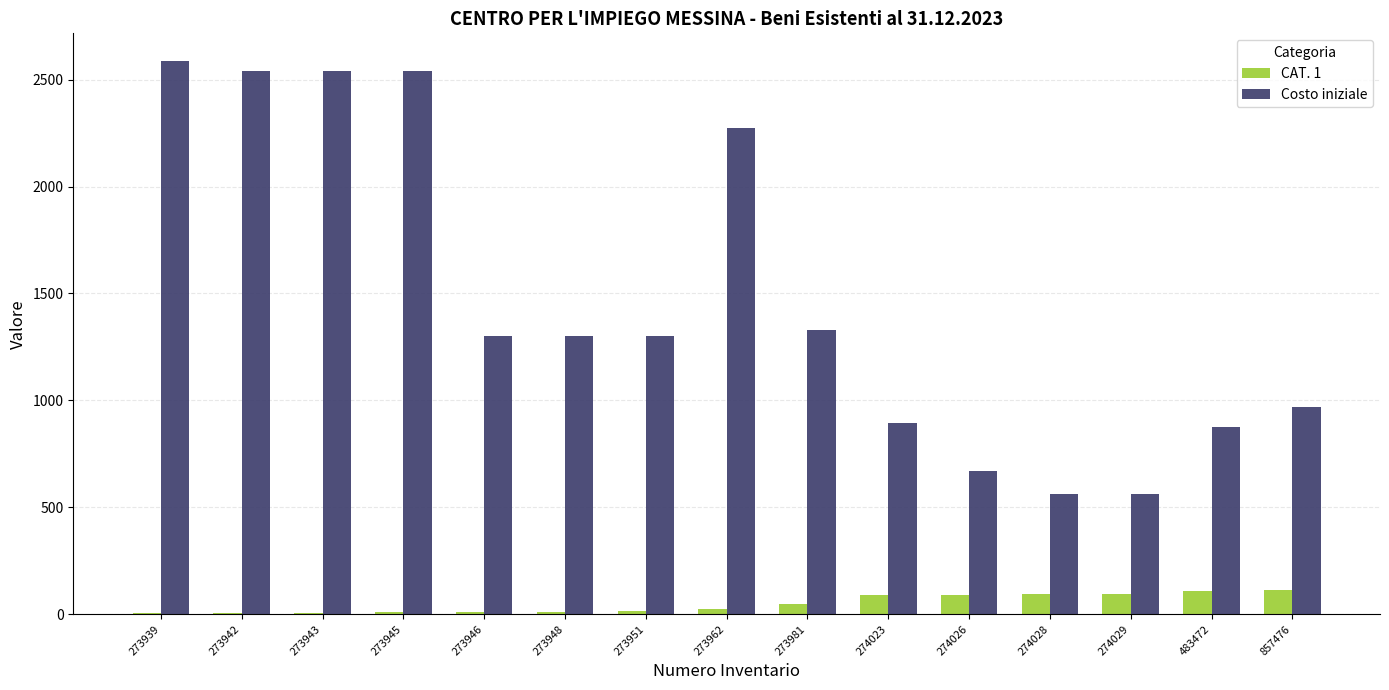

Which series changed the most between 273945 and 274028?

Costo iniziale